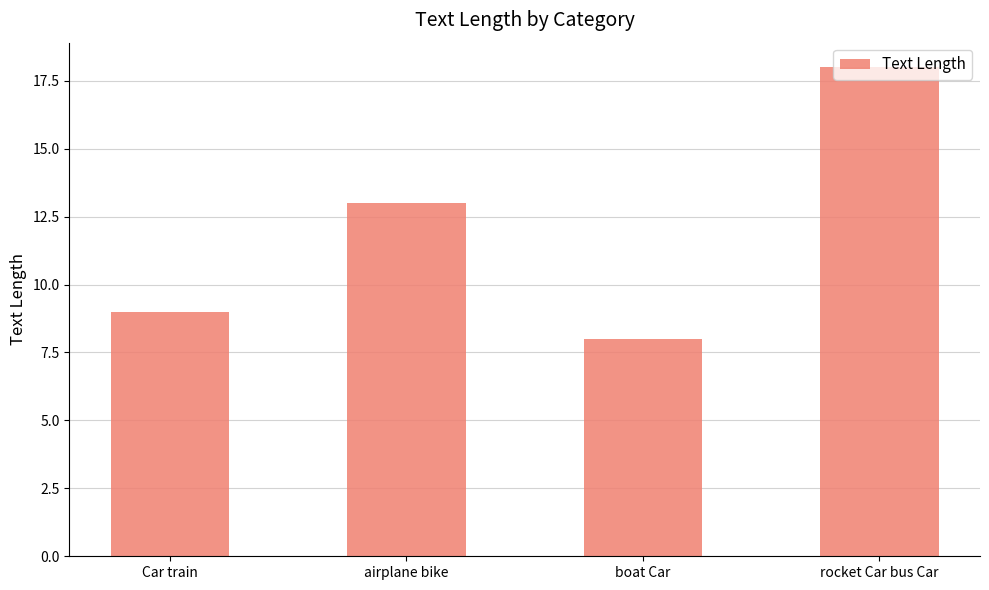

Reading left to right, what are all the values shown in this chart?

9	13	8	18